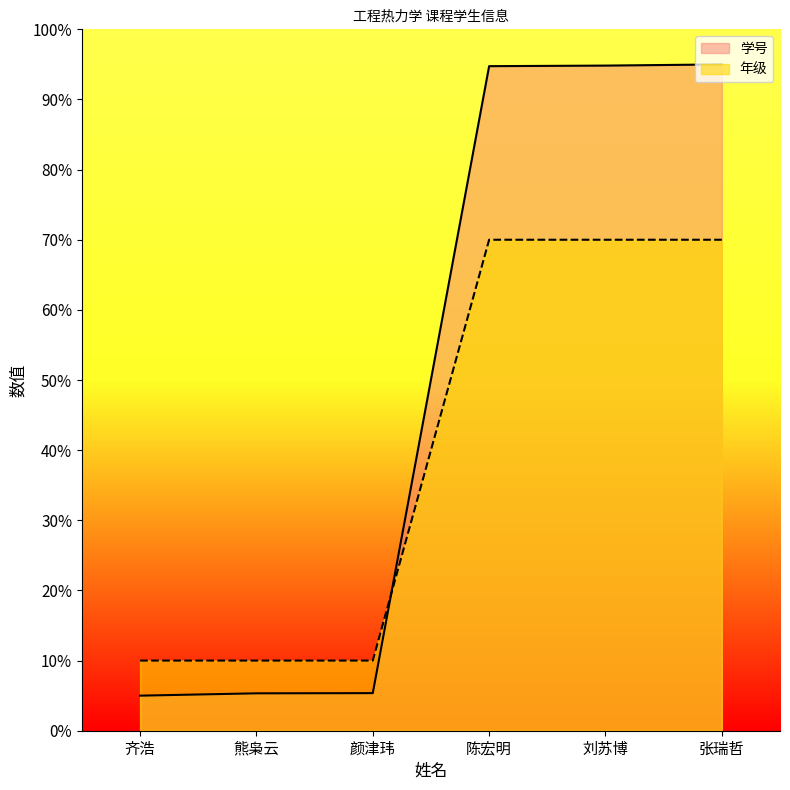

What are all the series names shown in the legend?

学号, 年级